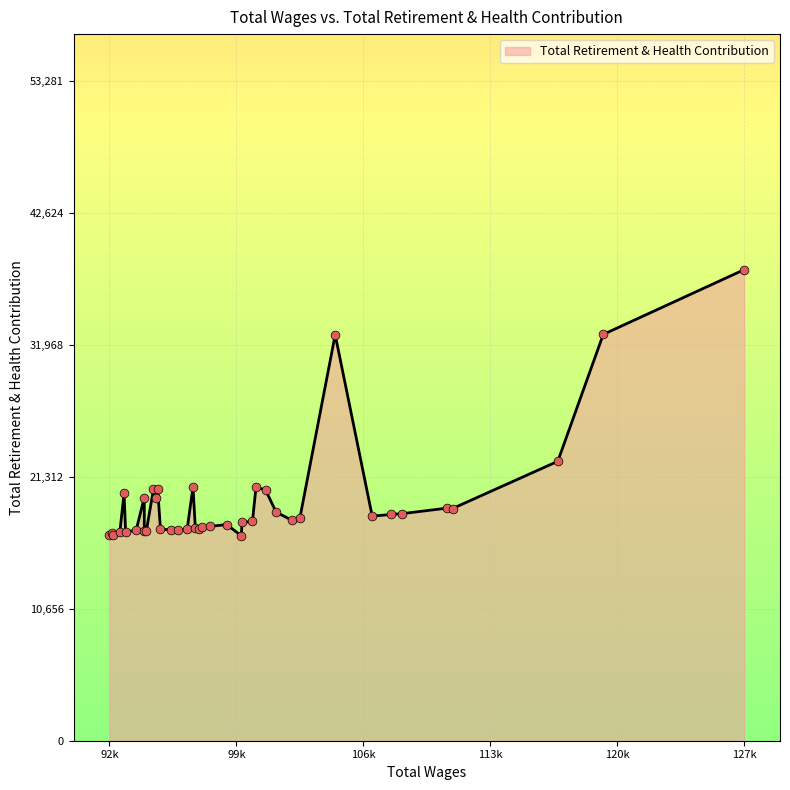

What is the difference between the maximum and minimum values?

21504